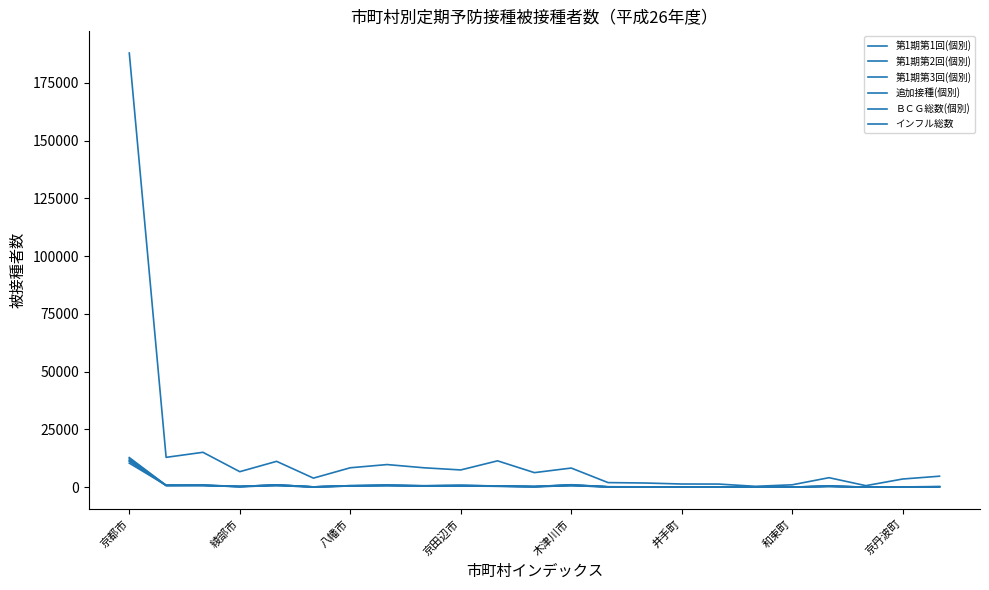

How many lines are shown in the chart?

6